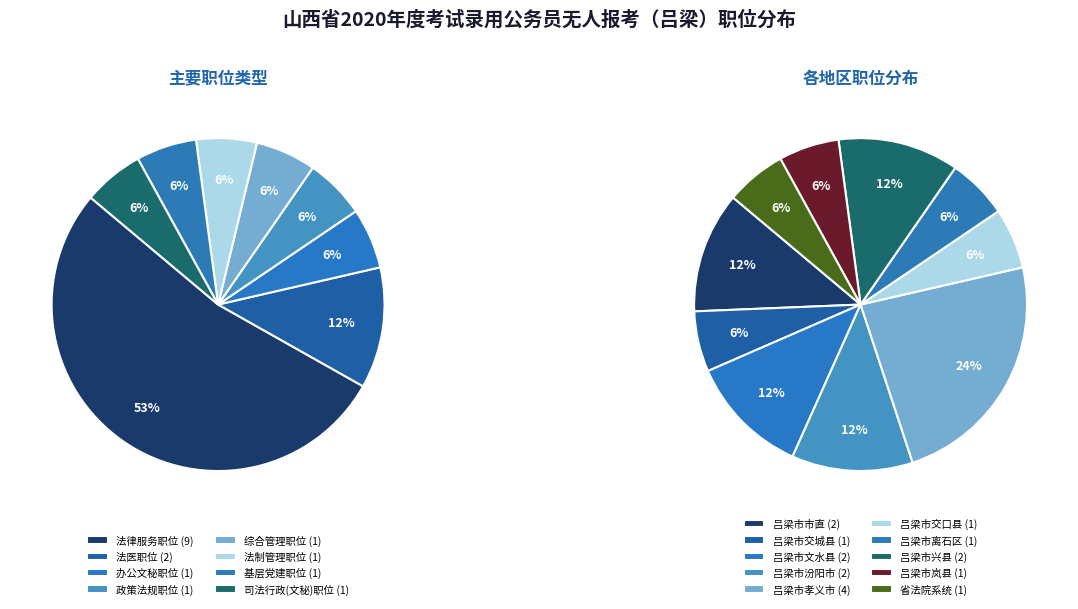

To the nearest percent, what portion does 法医职位 represent?

12%